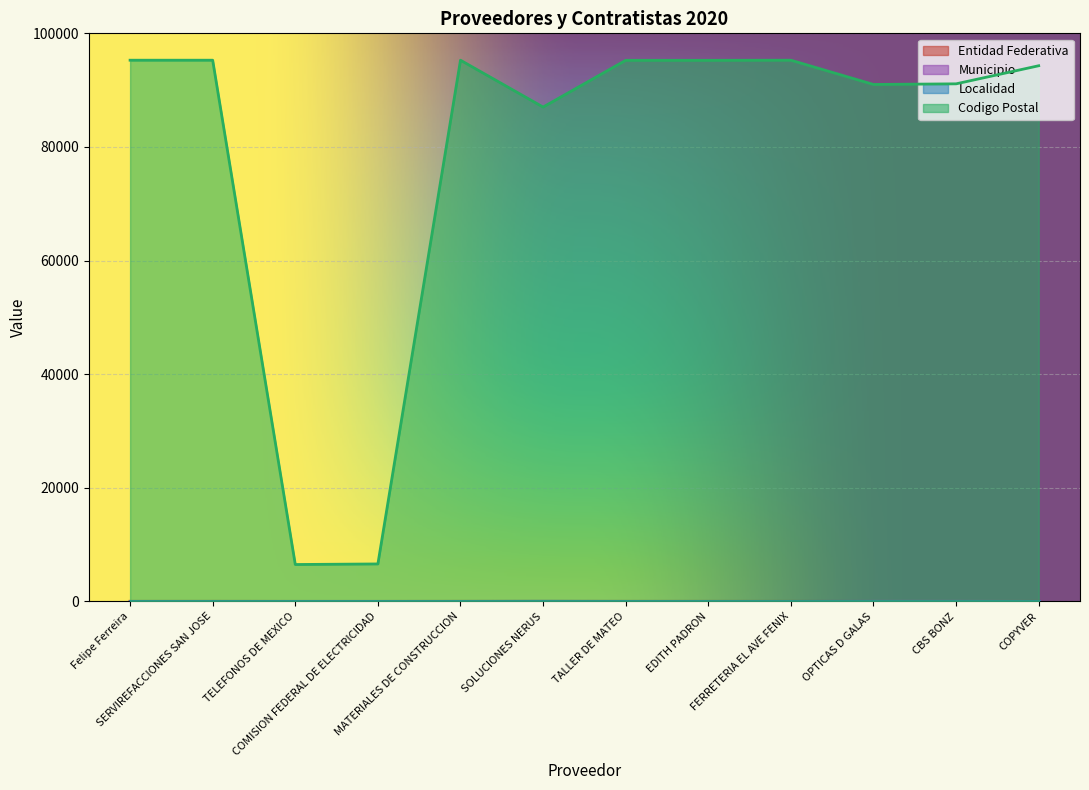

Which series has the widest spread of values?

Codigo Postal